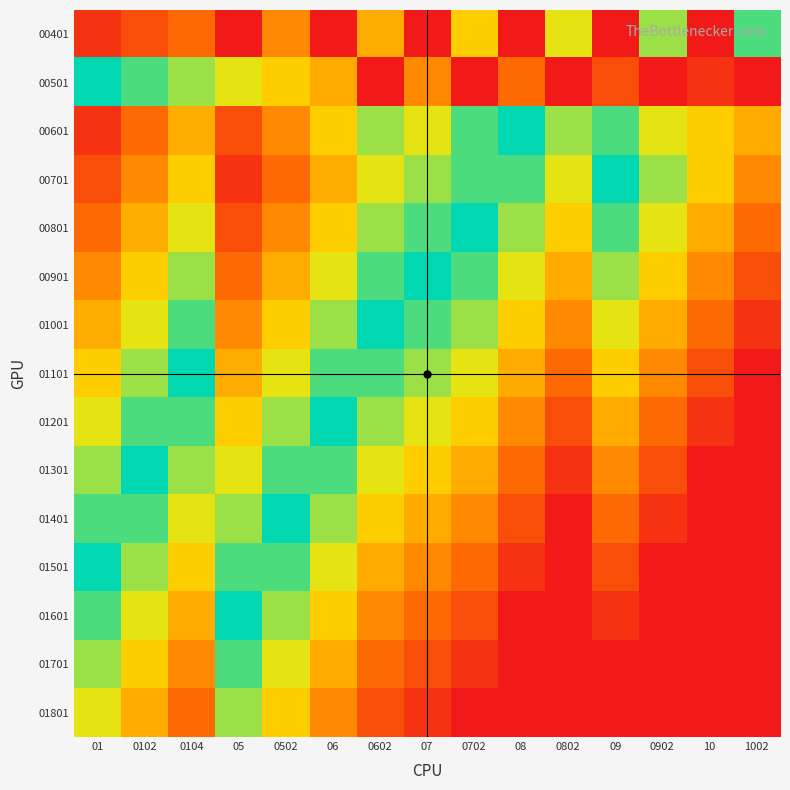

Reading right to left, transcribe all the data shown in this chart.

00401: 1002=9	10=0	0902=8	09=0	0802=7	08=0	0702=6	07=0	0602=5	06=0	0502=4	05=0	0104=3	0102=2	01=1
00501: 1002=20	10=19	0902=0	09=18	0802=0	08=17	0702=0	07=16	0602=0	06=15	0502=14	05=13	0104=12	0102=11	01=10
00601: 1002=15	10=14	0902=13	09=11	0802=12	08=10	0702=9	07=7	0602=8	06=6	0502=4	05=2	0104=5	0102=3	01=1
00701: 1002=16	10=14	0902=12	09=10	0802=13	08=11	0702=9	07=8	0602=7	06=5	0502=3	05=1	0104=6	0102=4	01=2
00801: 1002=17	10=15	0902=13	09=11	0802=14	08=12	0702=10	07=9	0602=8	06=6	0502=4	05=2	0104=7	0102=5	01=3
00901: 1002=18	10=16	0902=14	09=12	0802=15	08=13	0702=11	07=10	0602=9	06=7	0502=5	05=3	0104=8	0102=6	01=4
01001: 1002=19	10=17	0902=15	09=13	0802=16	08=14	0702=12	07=11	0602=10	06=8	0502=6	05=4	0104=9	0102=7	01=5
01101: 1002=20	10=18	0902=16	09=14	0802=17	08=15	0702=13	07=12	0602=11	06=9	0502=7	05=5	0104=10	0102=8	01=6
01201: 1002=20	10=19	0902=17	09=15	0802=18	08=16	0702=14	07=13	0602=12	06=10	0502=8	05=6	0104=11	0102=9	01=7
01301: 1002=20	10=20	0902=18	09=16	0802=19	08=17	0702=15	07=14	0602=13	06=11	0502=9	05=7	0104=12	0102=10	01=8
01401: 1002=20	10=20	0902=19	09=17	0802=20	08=18	0702=16	07=15	0602=14	06=12	0502=10	05=8	0104=13	0102=11	01=9
01501: 1002=20	10=20	0902=20	09=18	0802=20	08=19	0702=17	07=16	0602=15	06=13	0502=11	05=9	0104=14	0102=12	01=10
01601: 1002=20	10=20	0902=20	09=19	0802=20	08=20	0702=18	07=17	0602=16	06=14	0502=12	05=10	0104=15	0102=13	01=11
01701: 1002=20	10=20	0902=20	09=20	0802=20	08=20	0702=19	07=18	0602=17	06=15	0502=13	05=11	0104=16	0102=14	01=12
01801: 1002=20	10=20	0902=20	09=20	0802=20	08=20	0702=20	07=19	0602=18	06=16	0502=14	05=12	0104=17	0102=15	01=13